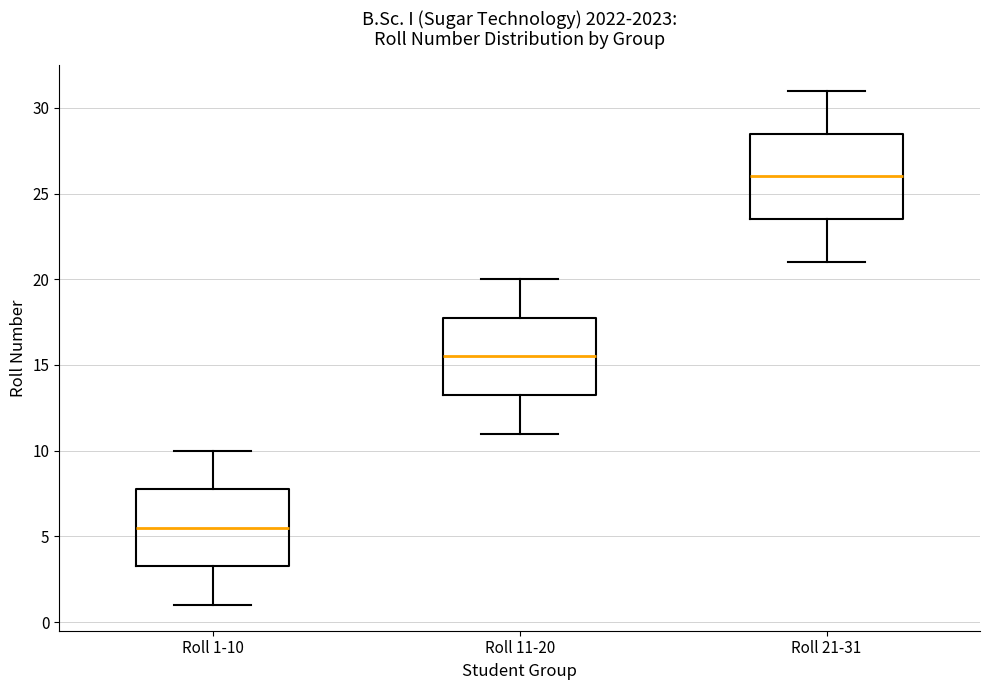

Which box's median line is the highest?

Roll 21-31